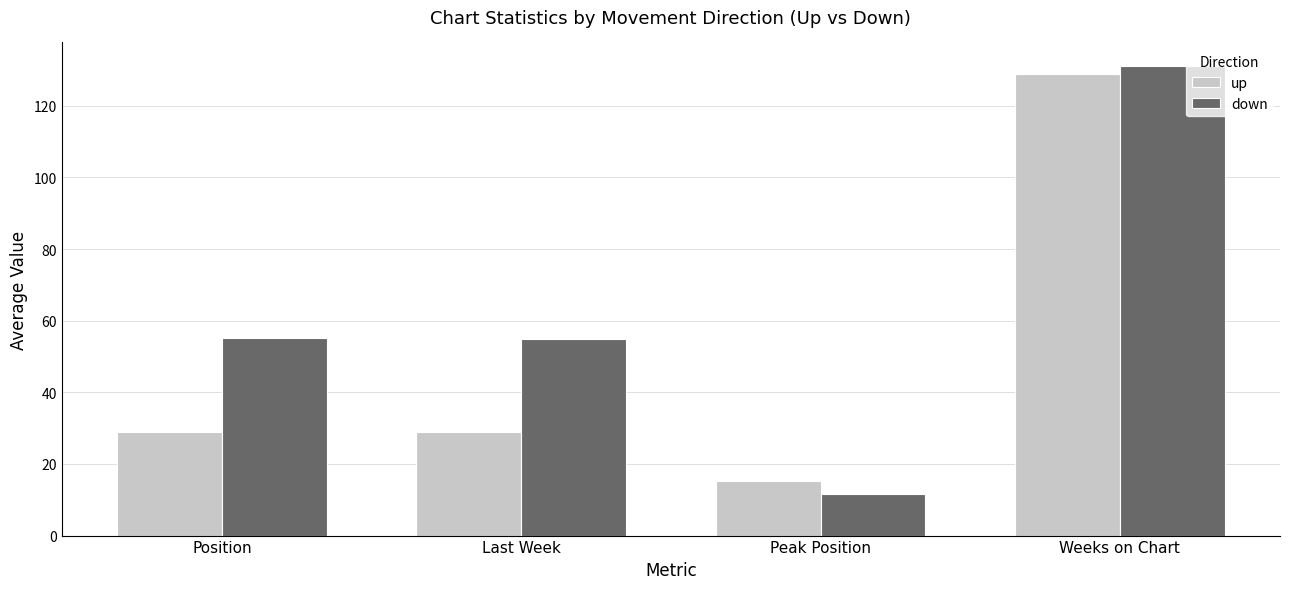

What is the sum of the up values at Last Week and Position?

57.9